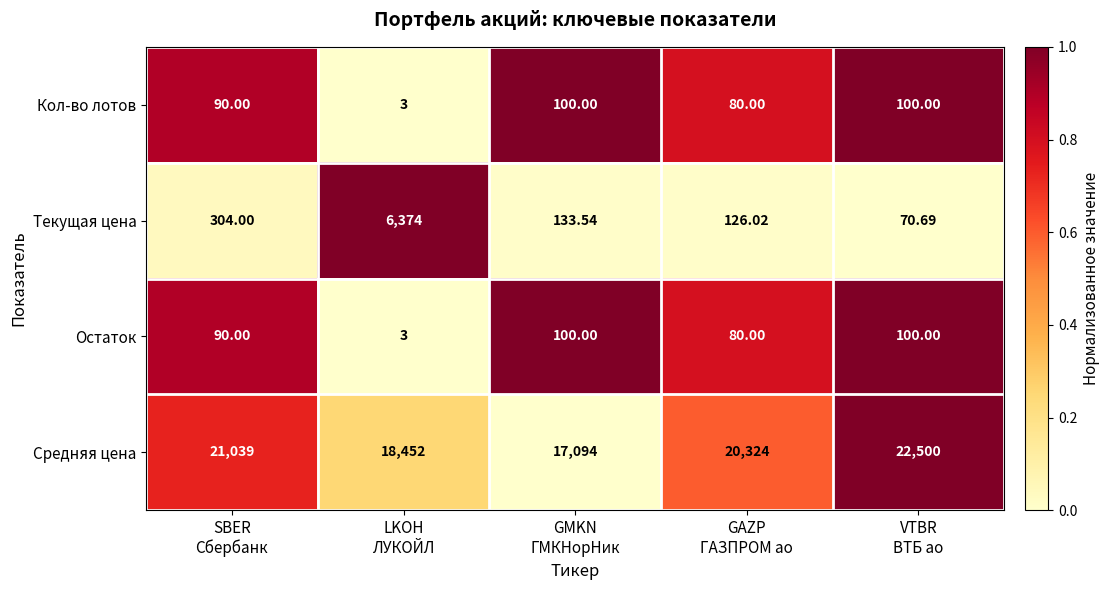

Which series has the largest total across all categories?

Средняя цена